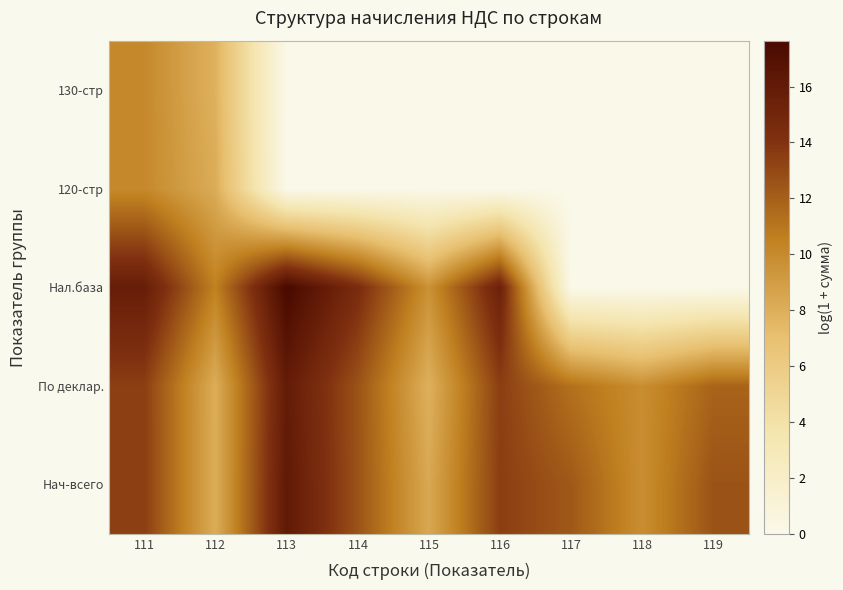

How many series are shown in this chart?

5